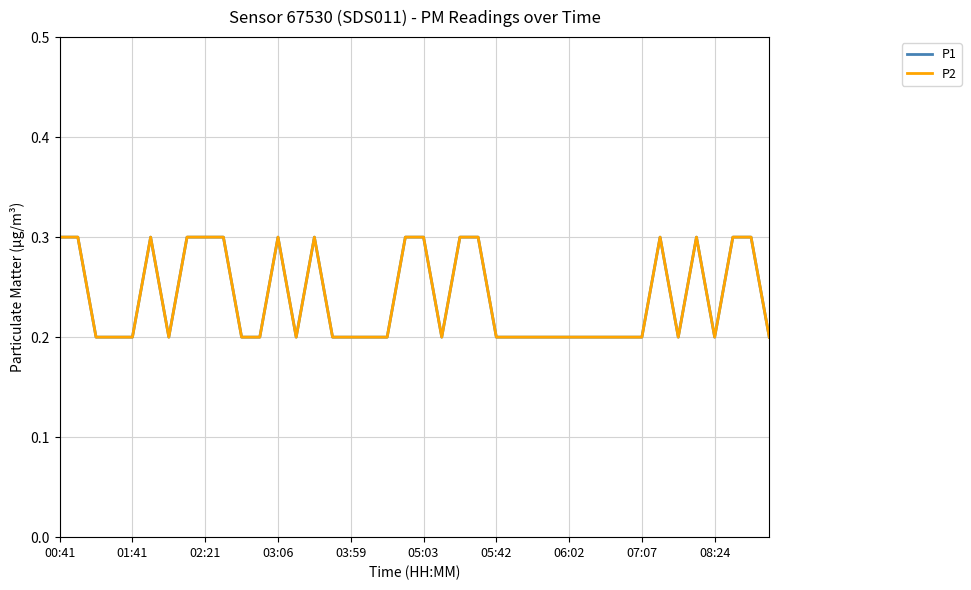

Does the chart display data point markers on the line(s)?

No